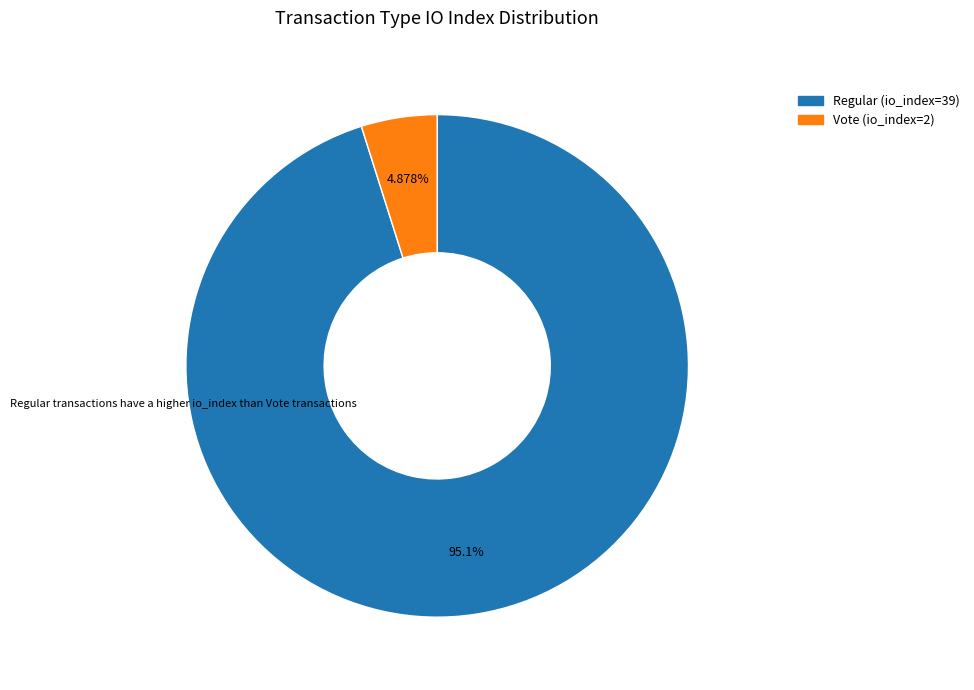

Is there any slice that represents more than half of the pie?

Yes